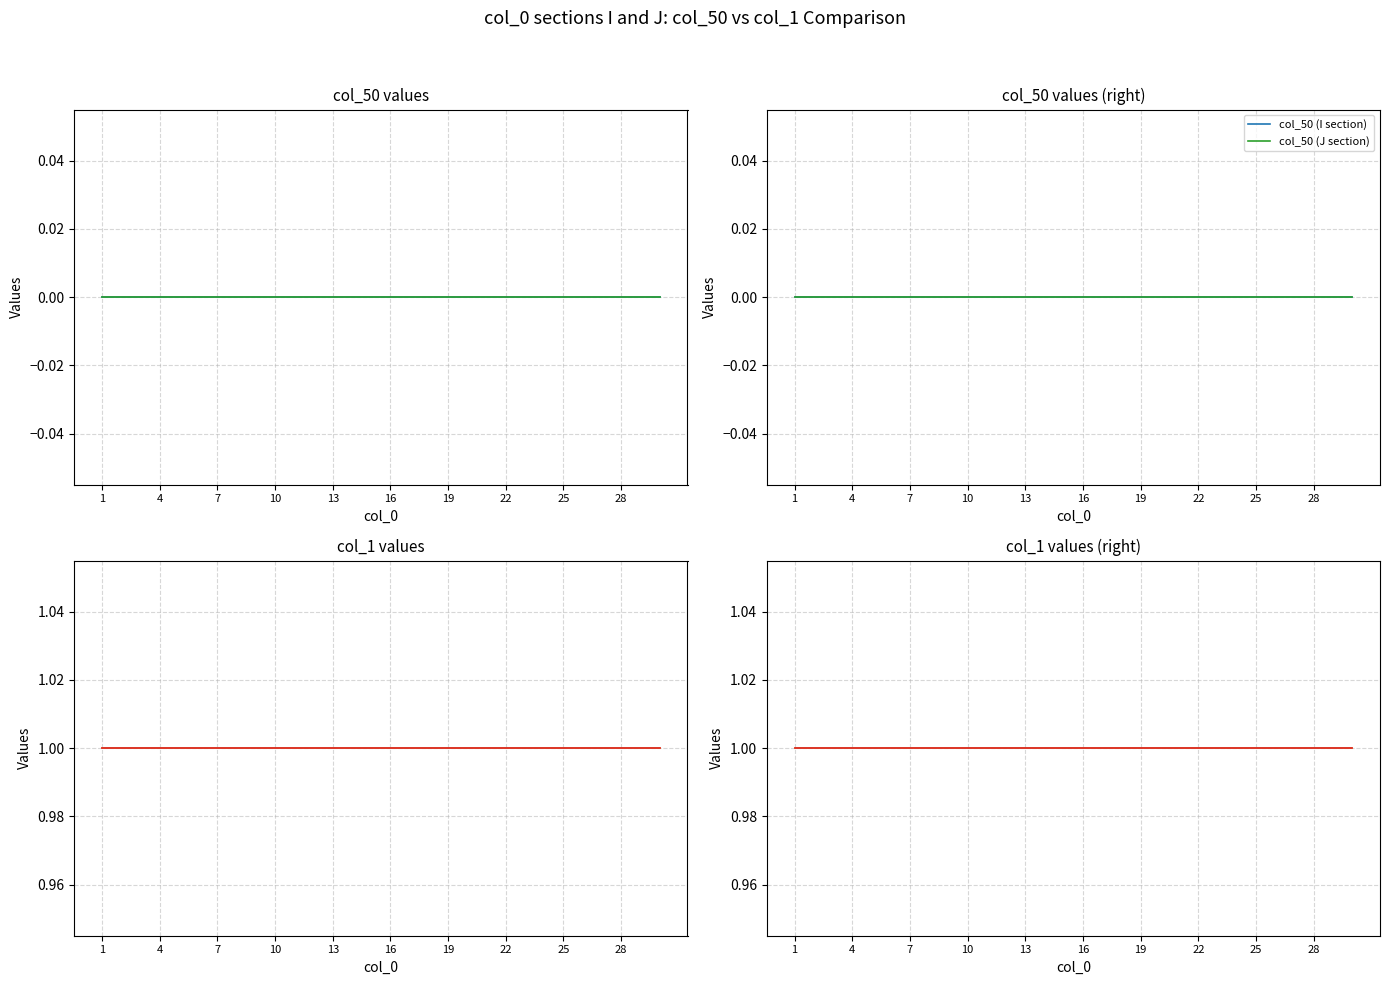

Which series has the largest total across all categories?

col_1 (I section)